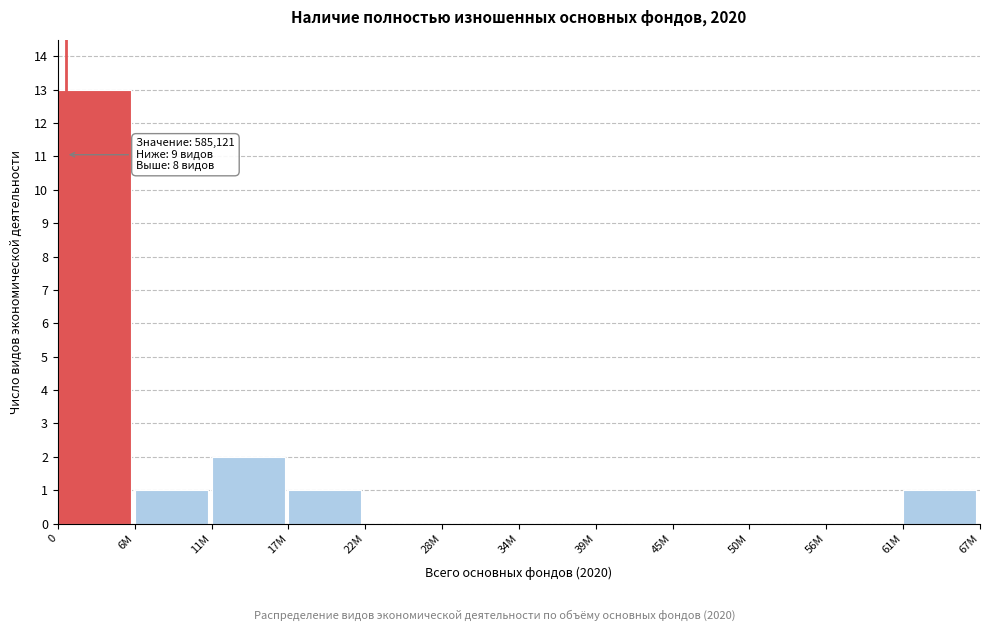

Reading left to right, extract all data points from this chart.

0=13	6M=1	11M=2	17M=1	22M=0	28M=0	34M=0	39M=0	45M=0	50M=0	56M=0	61M=1